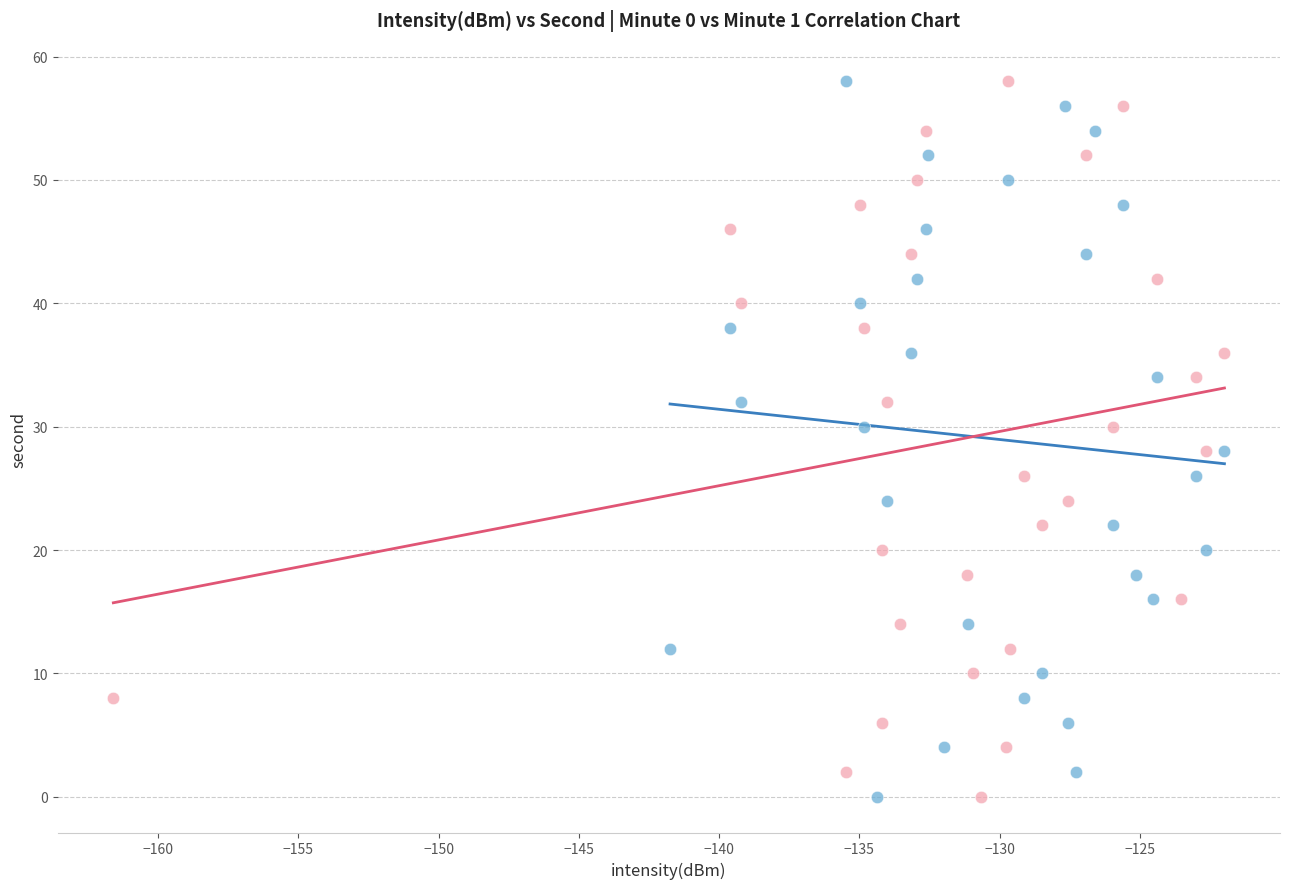

What are all the series names shown in the legend?

Minute 0, Minute 1